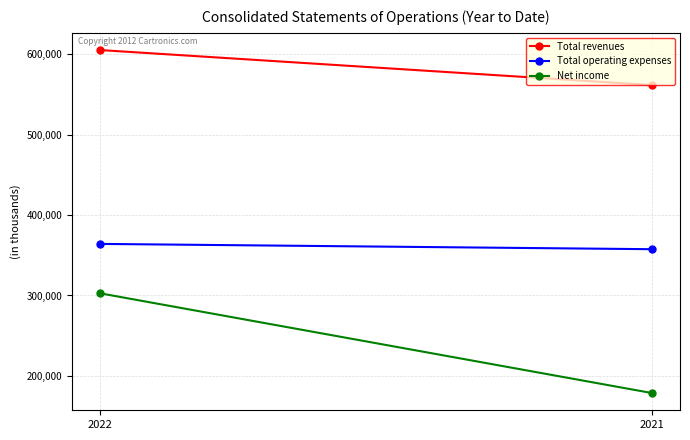

What are all the series names shown in the legend?

Total revenues, Total operating expenses, Net income